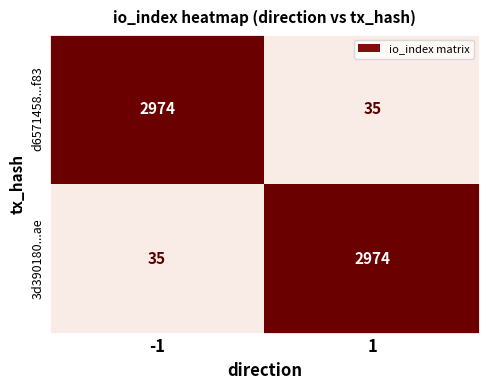

What is the approximate value of 3d390180...ae at -1?

35